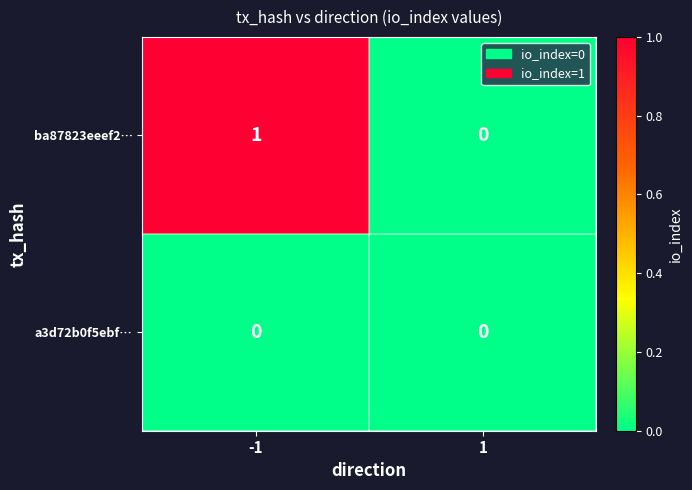

Which series has the widest spread of values?

ba87823eeef2…